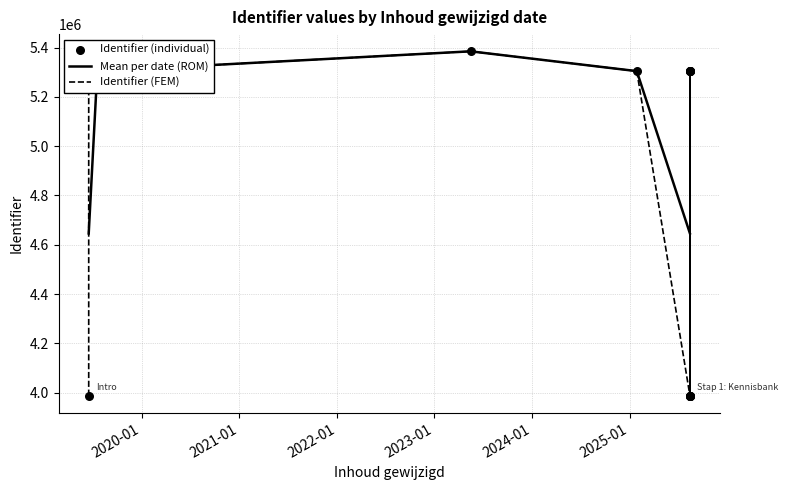

Which has a higher value, 2025-08-15 or 2025-08-15?

2025-08-15